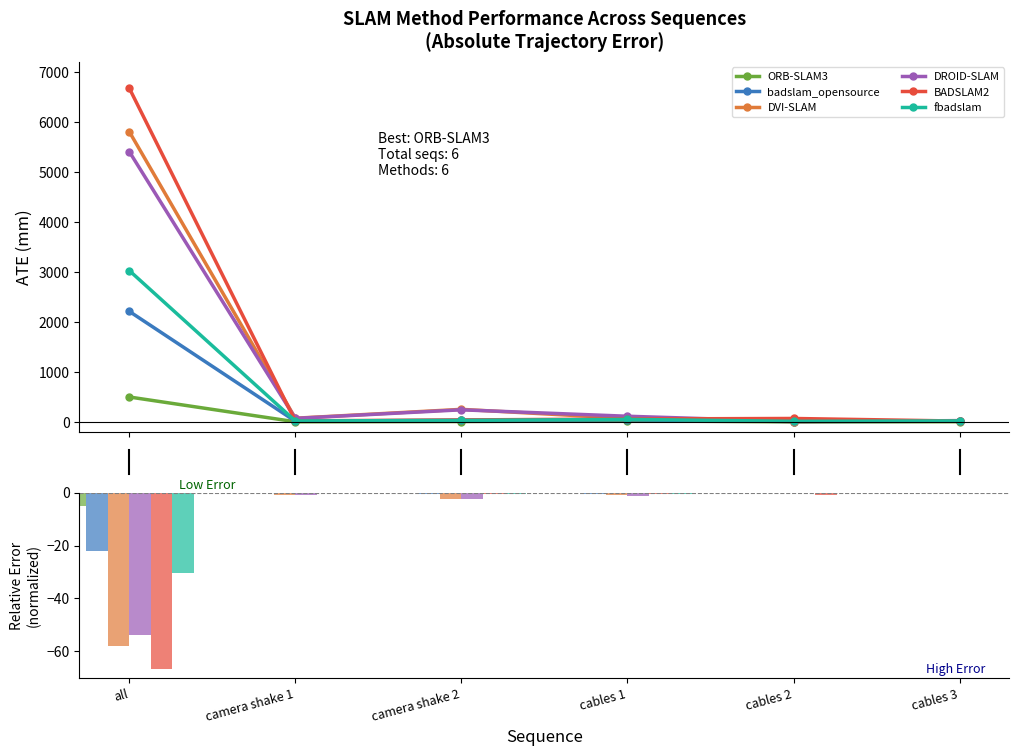

At which category is the sum across all series the highest?

cables 3